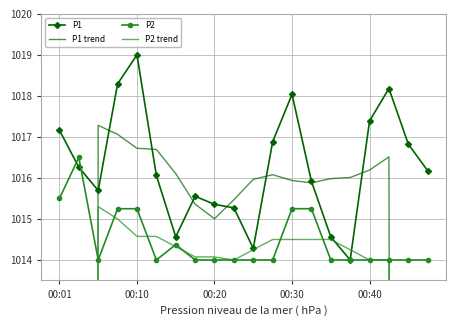

What are all the series names shown in the legend?

P1, P1 trend, P2, P2 trend